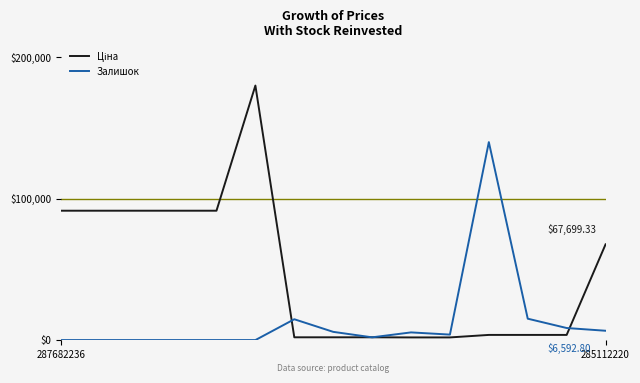

Where is Ціна nearest to the value 90938?

287682236